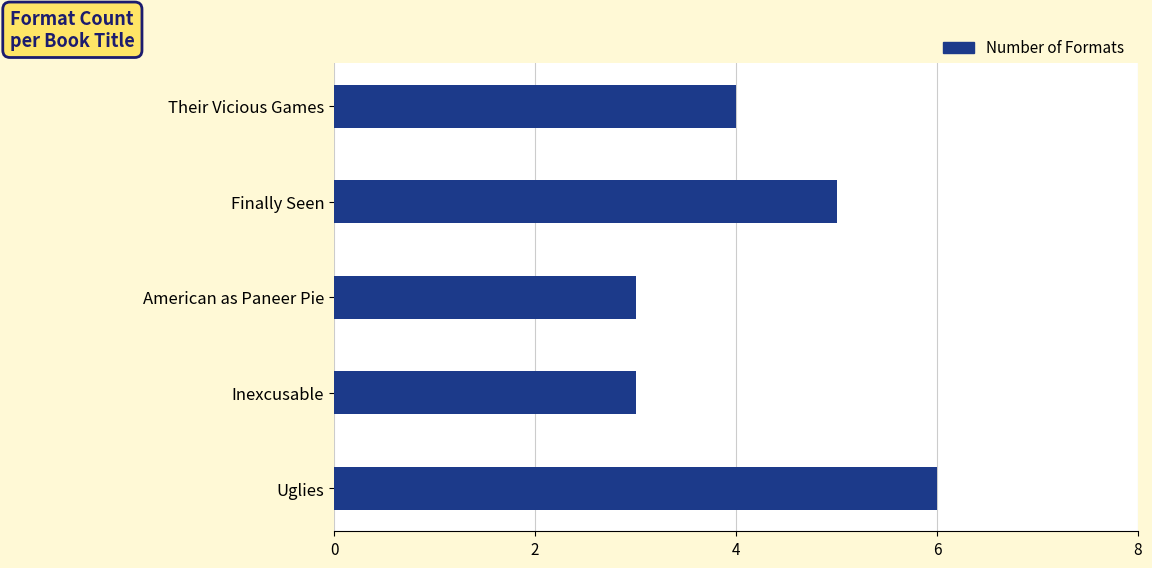

What is the average value?

4